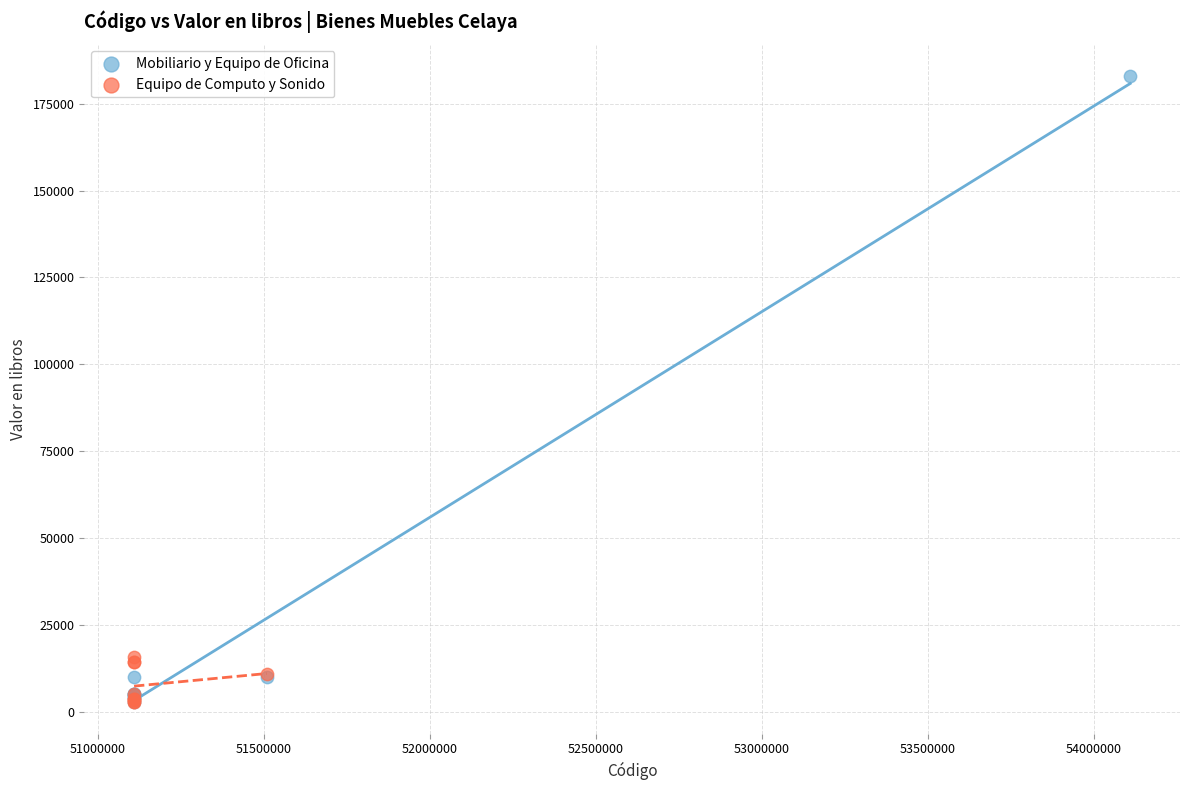

Which series contains the highest Y value?

Mobiliario y Equipo de Oficina